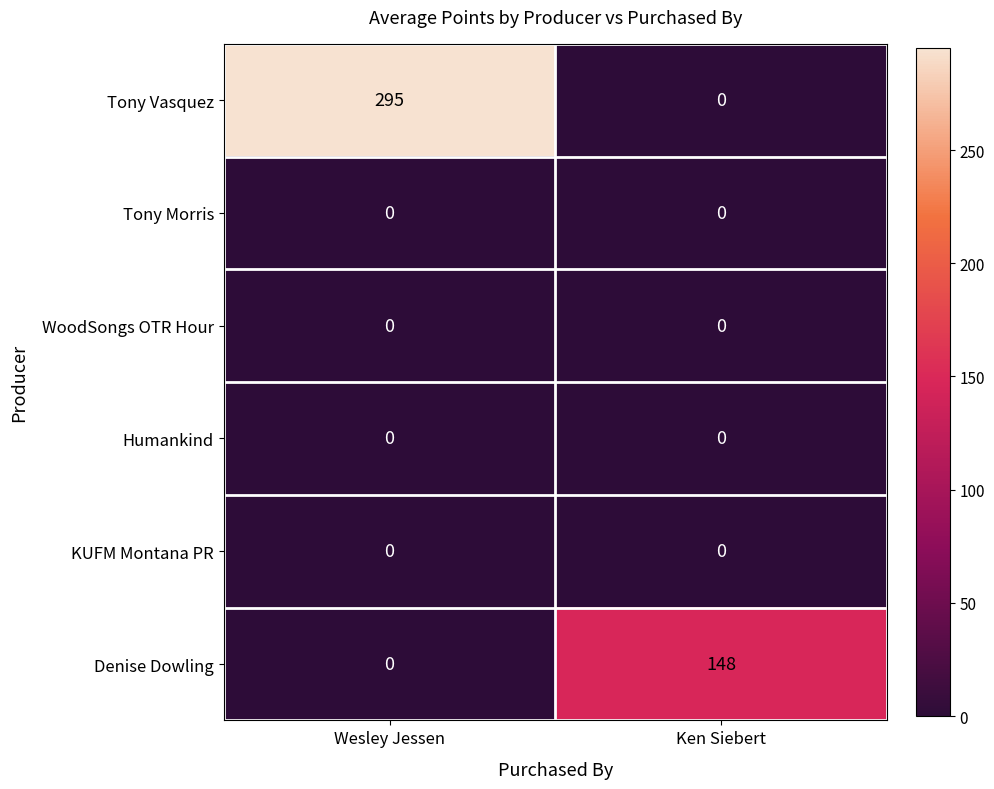

Reading left to right, what are all the values shown in this chart?

Tony Vasquez: Wesley Jessen=295	Ken Siebert=0
Tony Morris: Wesley Jessen=0	Ken Siebert=0
WoodSongs OTR Hour: Wesley Jessen=0	Ken Siebert=0
Humankind: Wesley Jessen=0	Ken Siebert=0
KUFM Montana PR: Wesley Jessen=0	Ken Siebert=0
Denise Dowling: Wesley Jessen=0	Ken Siebert=148